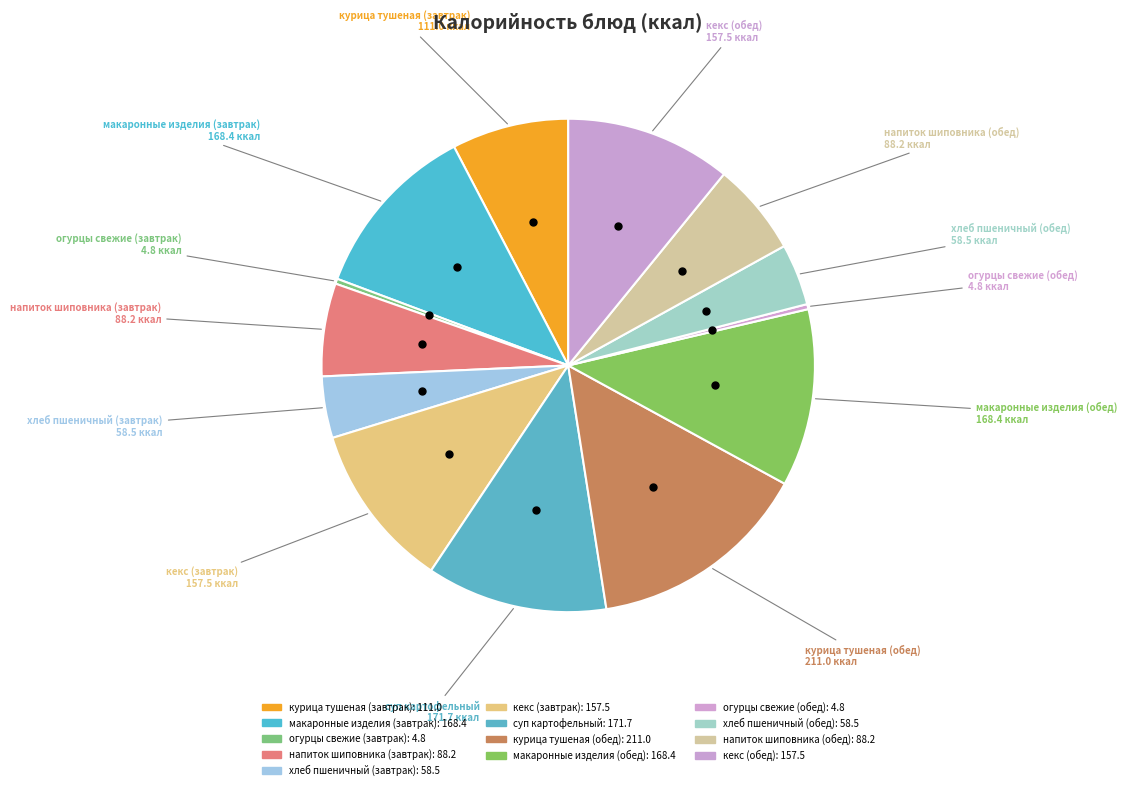

To the nearest percent, what is the combined percentage of макаронные изделия (обед) and хлеб пшеничный (завтрак)?

16%